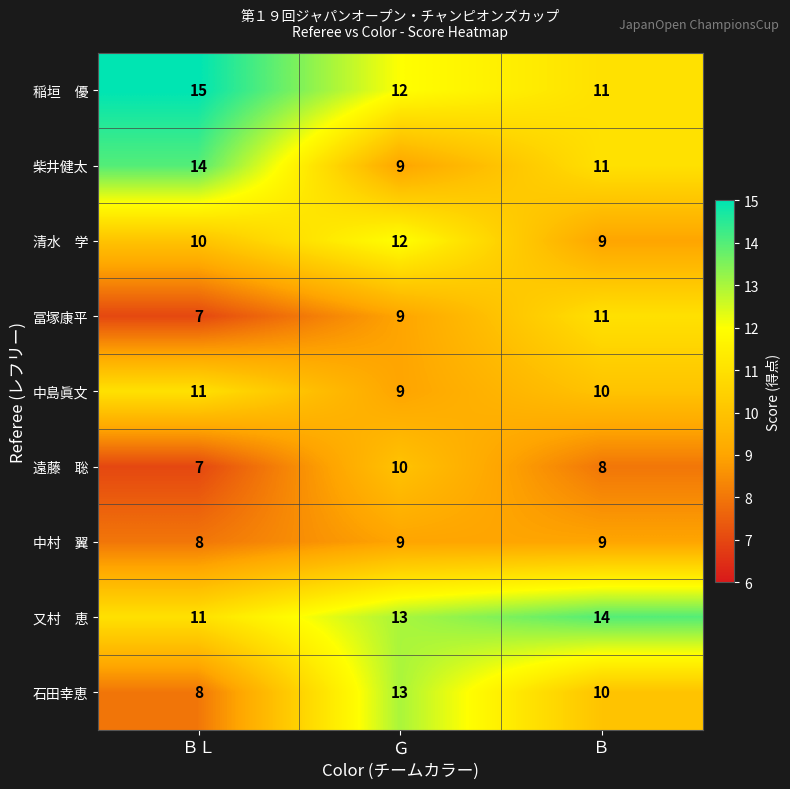

What is the difference between the highest and lowest values at ＢＬ?

8